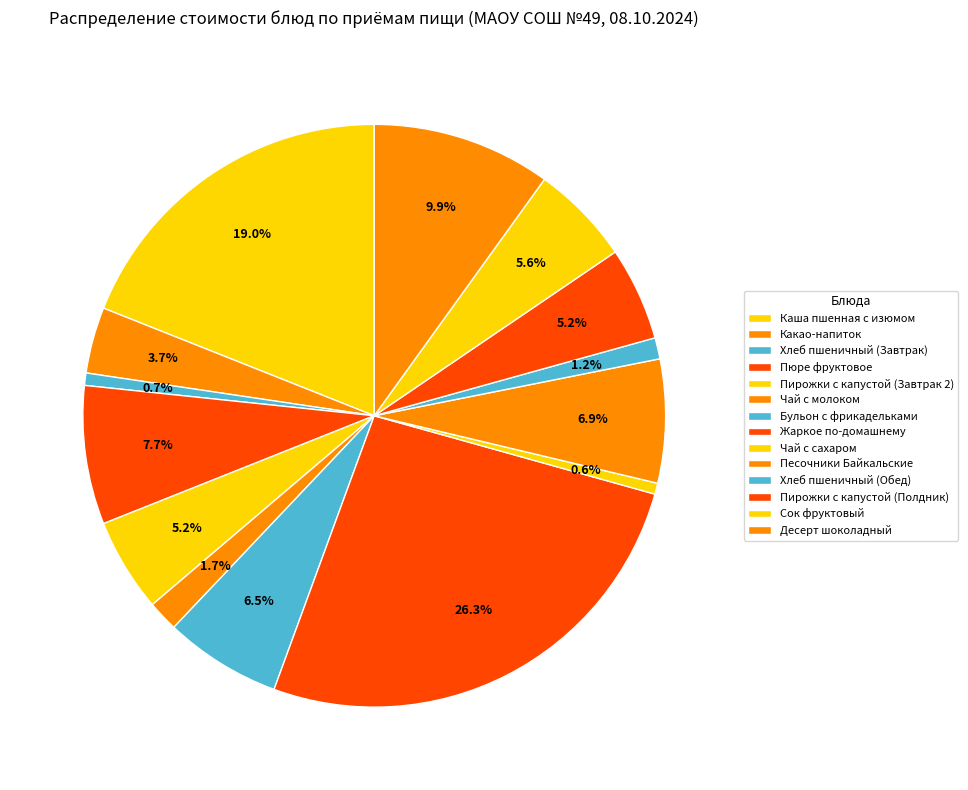

Does Чай с молоком account for over 50% of the chart?

No